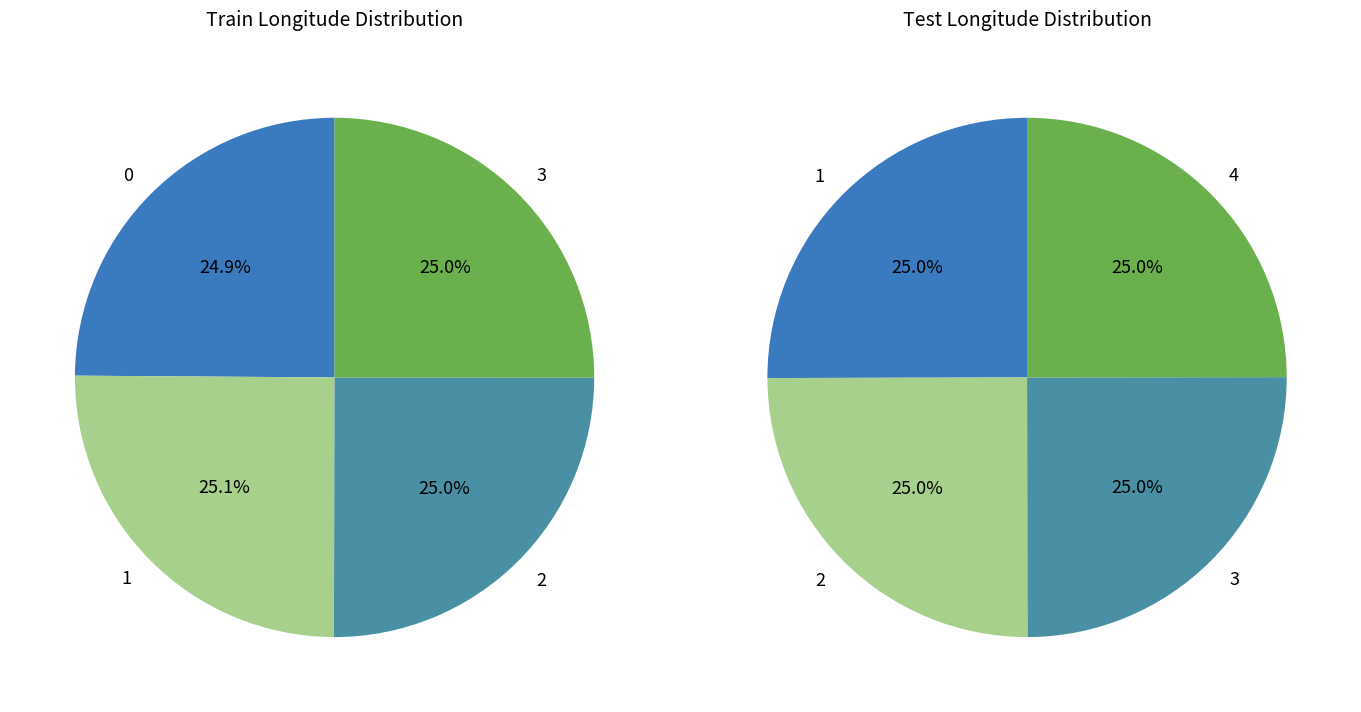

Is 4 the majority of the pie?

No